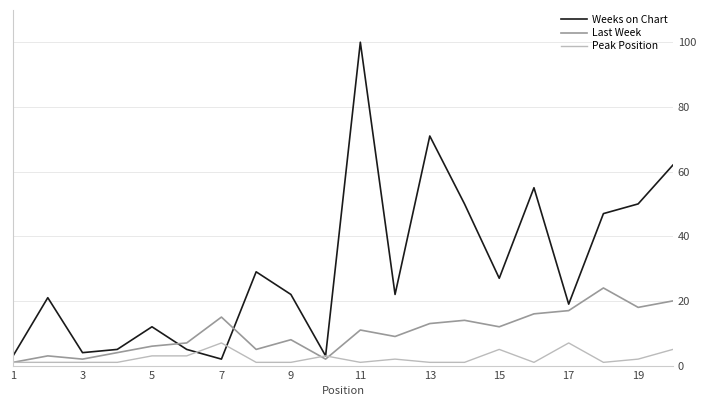

What is the lowest value of the Weeks on Chart series?

2